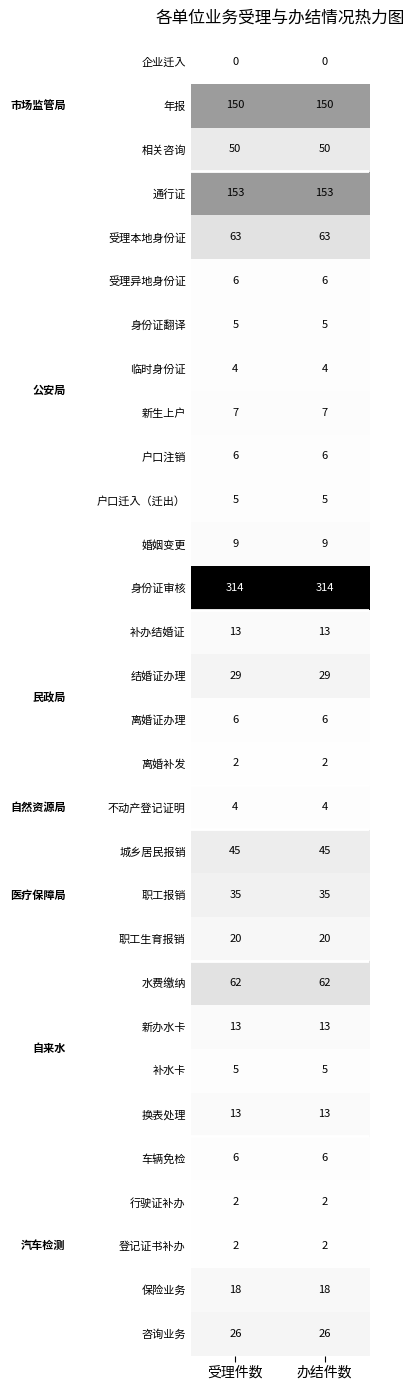

What is the greatest value displayed?

314